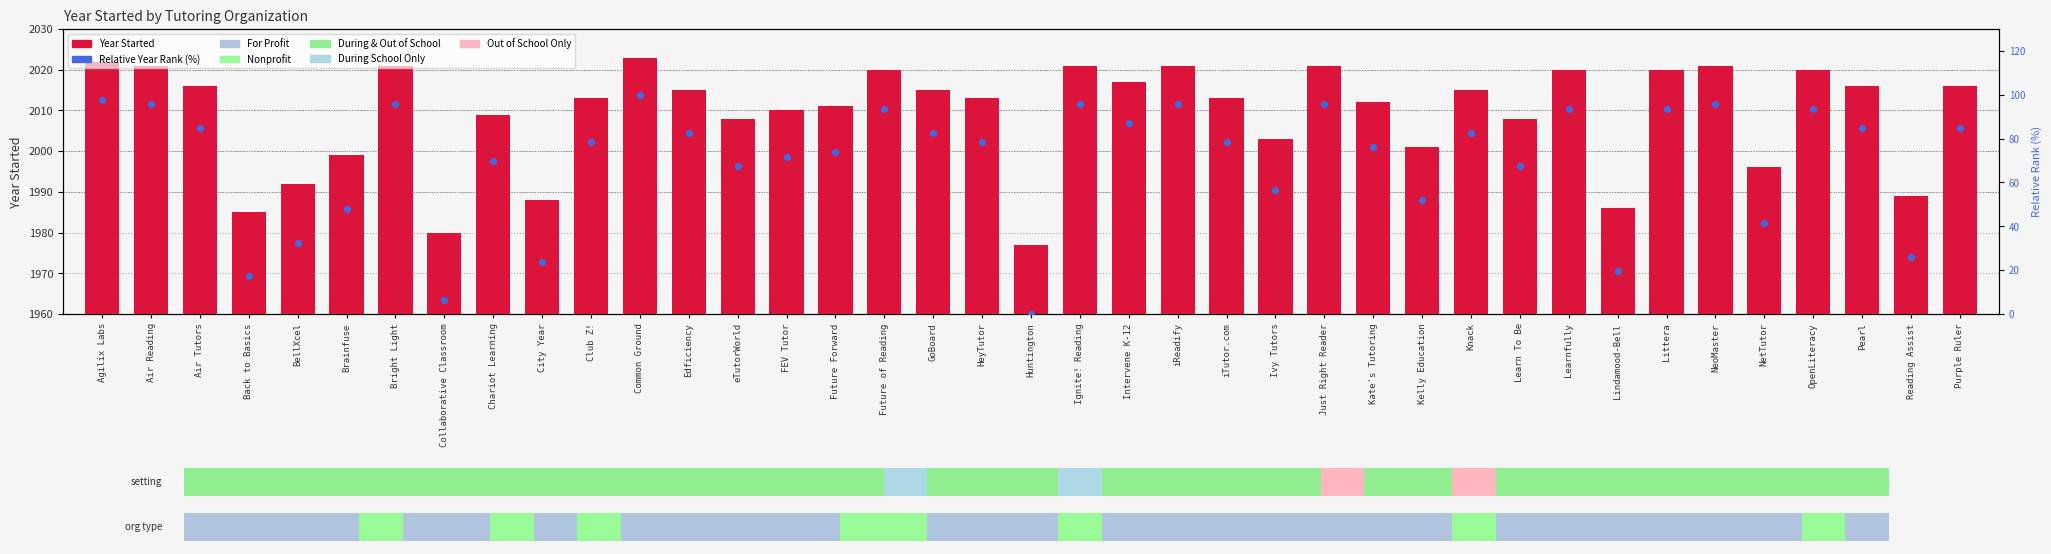

At which category is the sum across all series the highest?

Common Ground